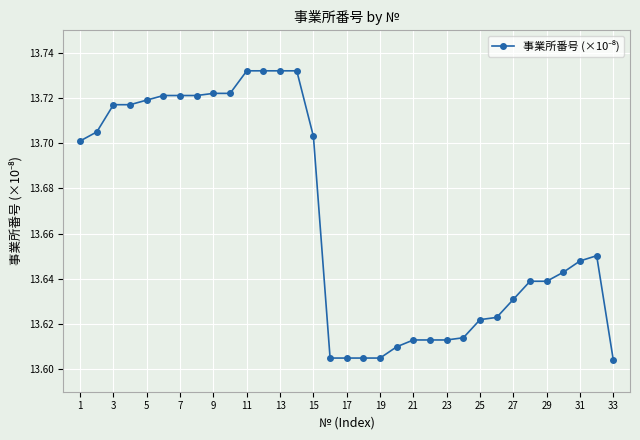

What is the sum of all values?

451.0